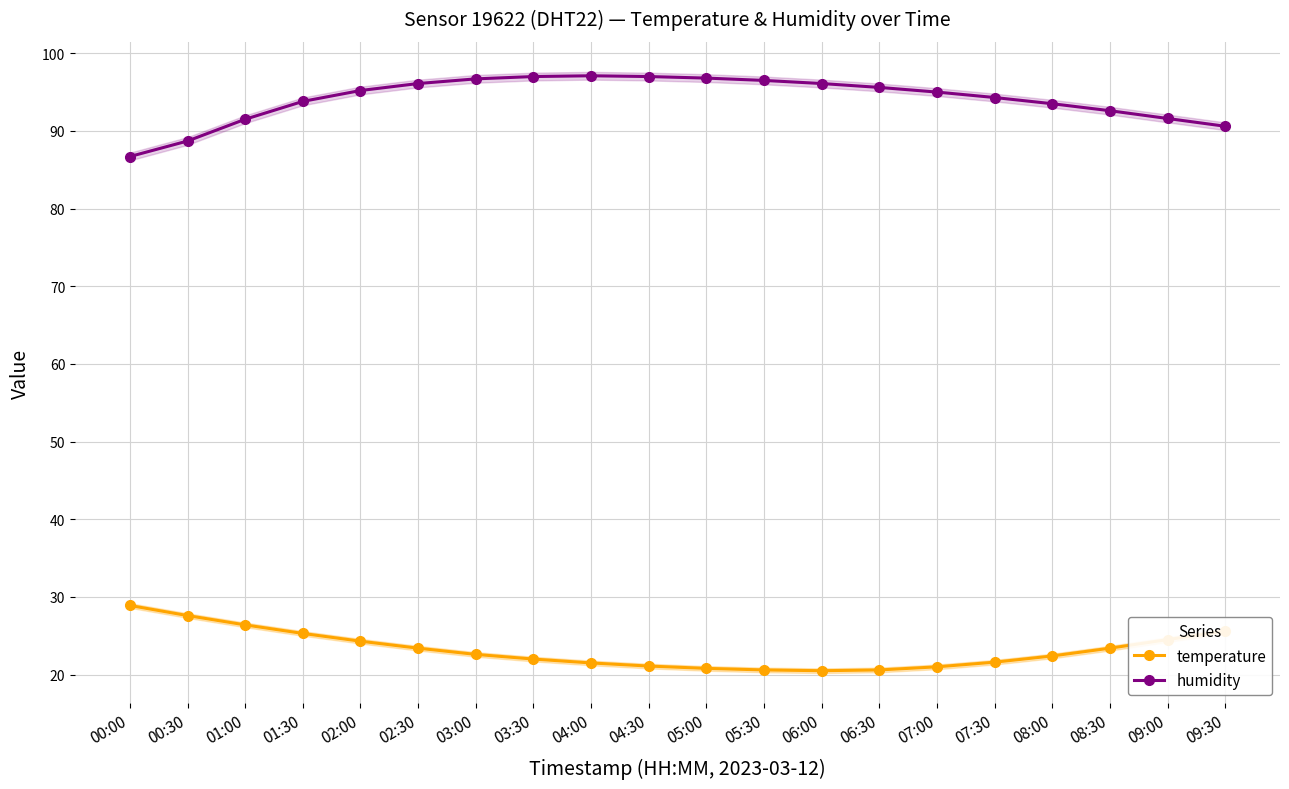

Reading left to right, list all the values displayed in this chart.

temperature: 00:00=28.9	00:30=27.6	01:00=26.4	01:30=25.3	02:00=24.3	02:30=23.4	03:00=22.6	03:30=22.0	04:00=21.5	04:30=21.1	05:00=20.8	05:30=20.6	06:00=20.5	06:30=20.6	07:00=21.0	07:30=21.6	08:00=22.4	08:30=23.4	09:00=24.5	09:30=25.6
humidity: 00:00=86.7	00:30=88.7	01:00=91.5	01:30=93.8	02:00=95.2	02:30=96.1	03:00=96.7	03:30=97.0	04:00=97.1	04:30=97.0	05:00=96.8	05:30=96.5	06:00=96.1	06:30=95.6	07:00=95.0	07:30=94.3	08:00=93.5	08:30=92.6	09:00=91.6	09:30=90.6